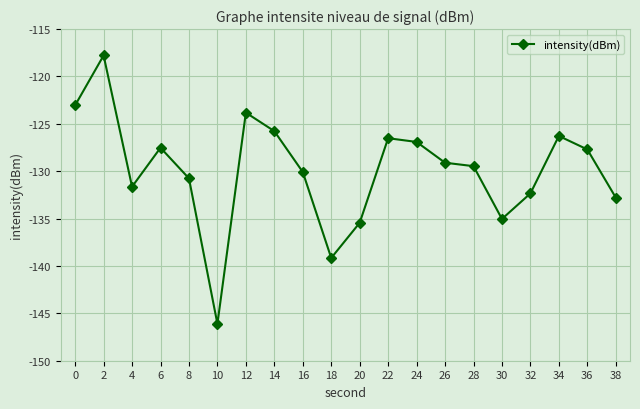

Reading left to right, extract all data points from this chart.

0=-123.0	2=-117.8	4=-131.6	6=-127.5	8=-130.8	10=-146.1	12=-123.8	14=-125.8	16=-130.1	18=-139.2	20=-135.4	22=-126.5	24=-126.9	26=-129.1	28=-129.5	30=-135.0	32=-132.3	34=-126.3	36=-127.7	38=-132.8